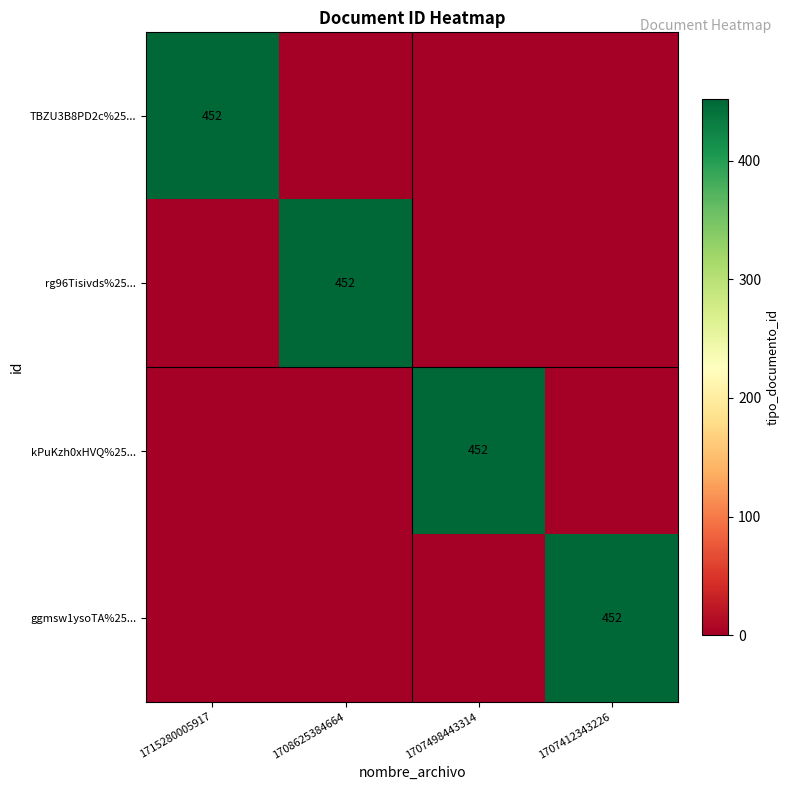

Is it true that ggmsw1ysoTA%25... equals 204 at 1707412343226?

False